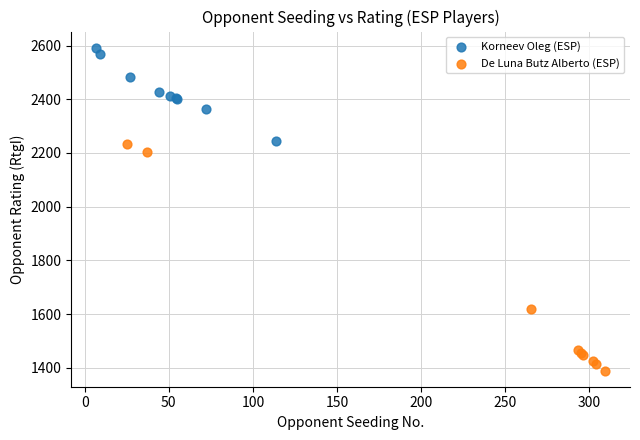

Which series reaches the maximum Y coordinate?

Korneev Oleg (ESP)